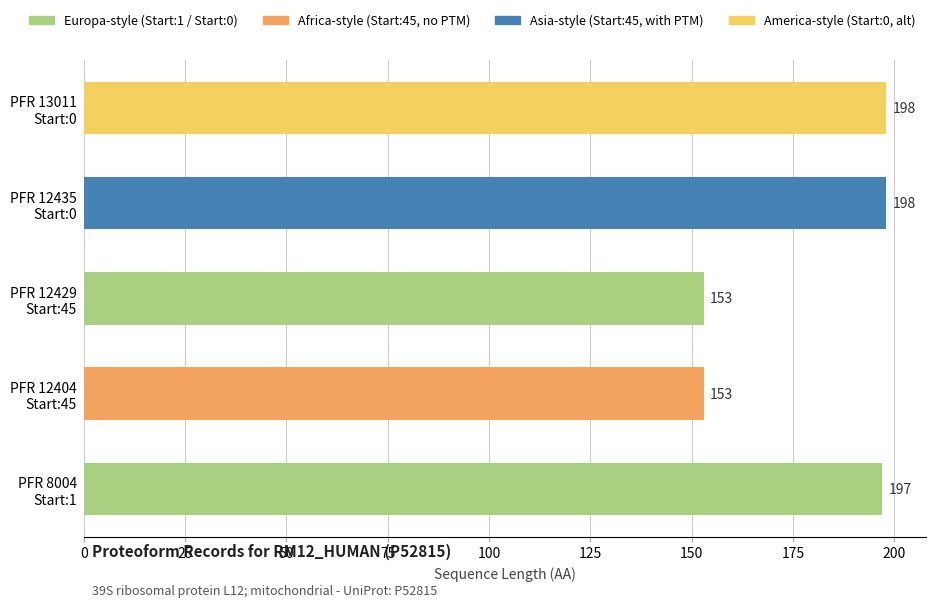

Are the bars horizontal?

Yes